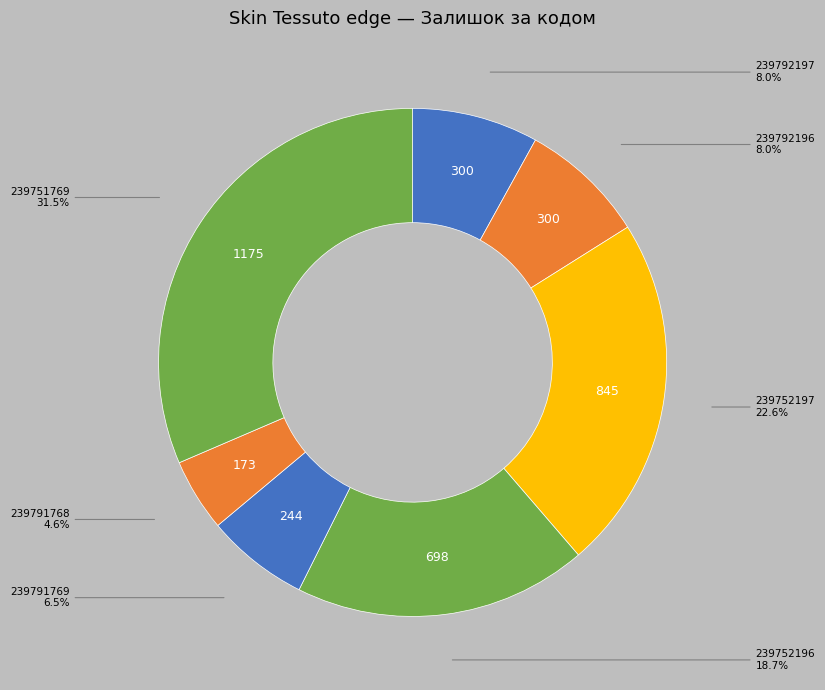

Is it true that 239752197 is 12% of the pie?

False